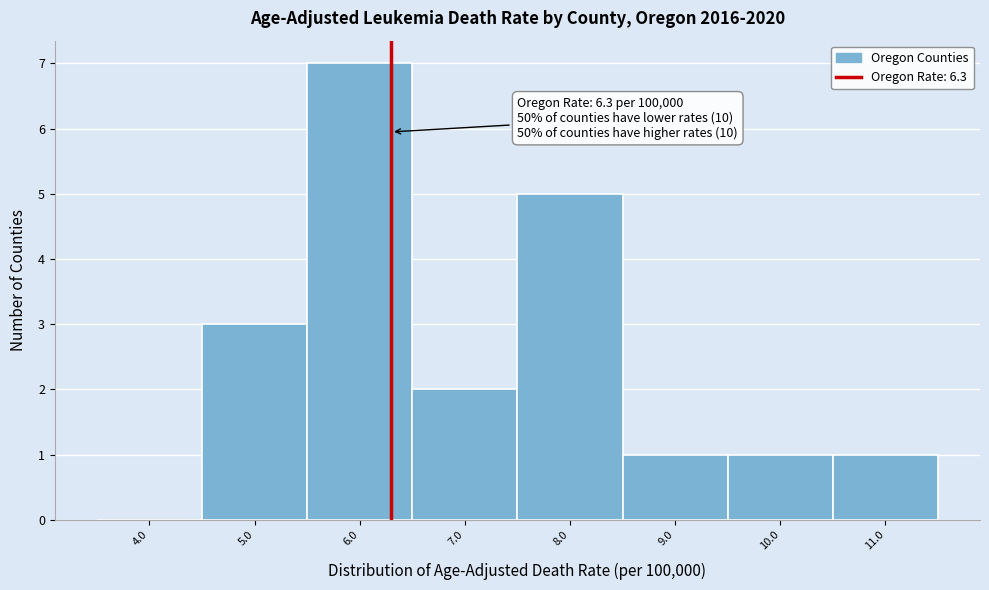

Which range on the x-axis has the tallest bar?

5.5 to 6.5